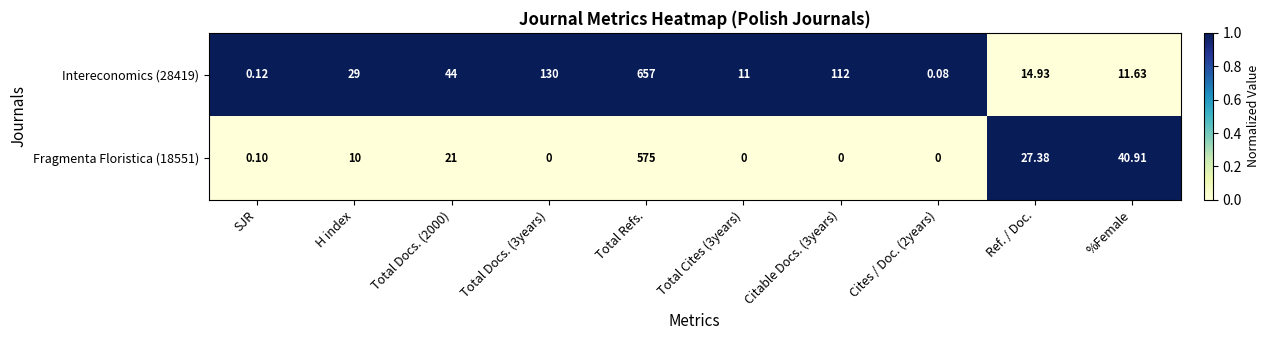

Which series has the largest range (max minus min)?

Intereconomics (28419)